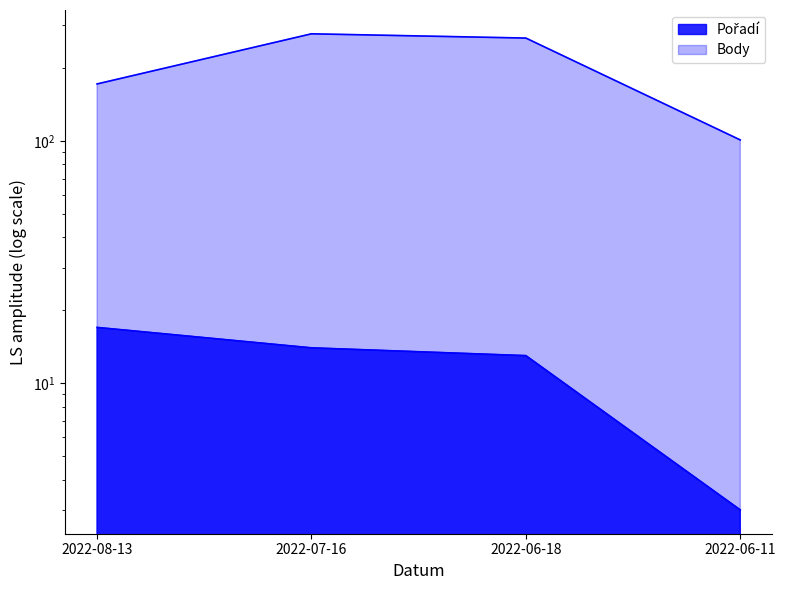

Is the value of Pořadí at 2022-08-13 greater than the value of Body at 2022-06-11?

No